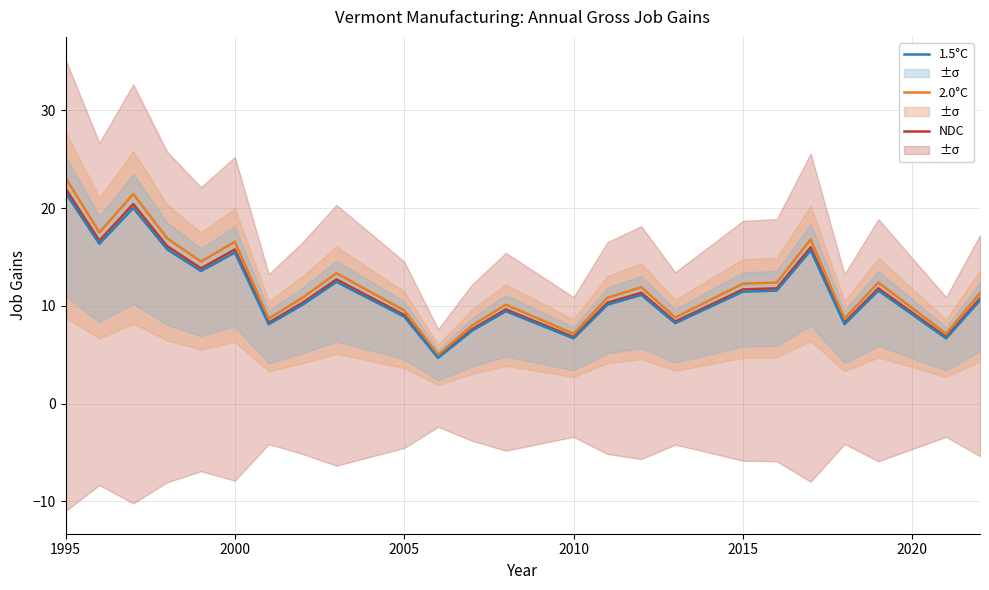

What is the difference between the maximum and minimum values in the 1.5°C series?

16.9